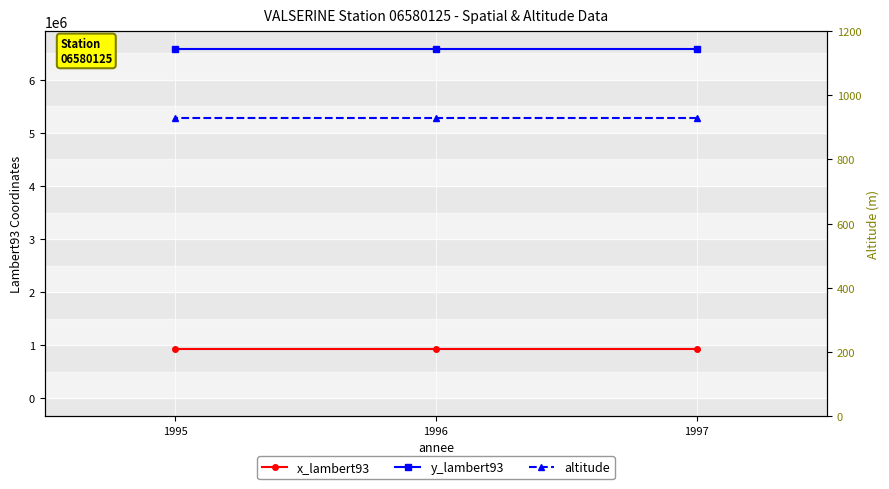

What is the value of the altitude point at the 3rd from the left?

929